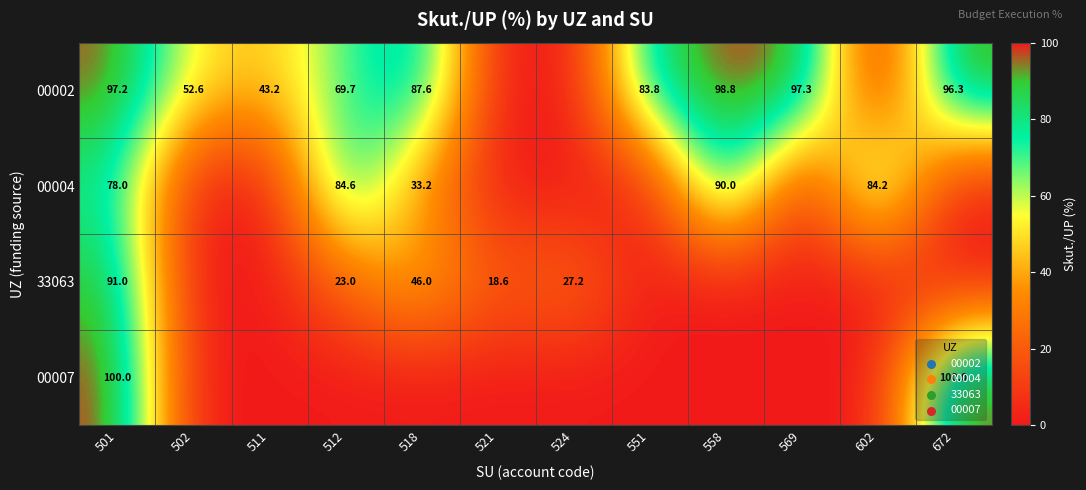

The value of 00002 at 569 is 52.8. True or false?

False